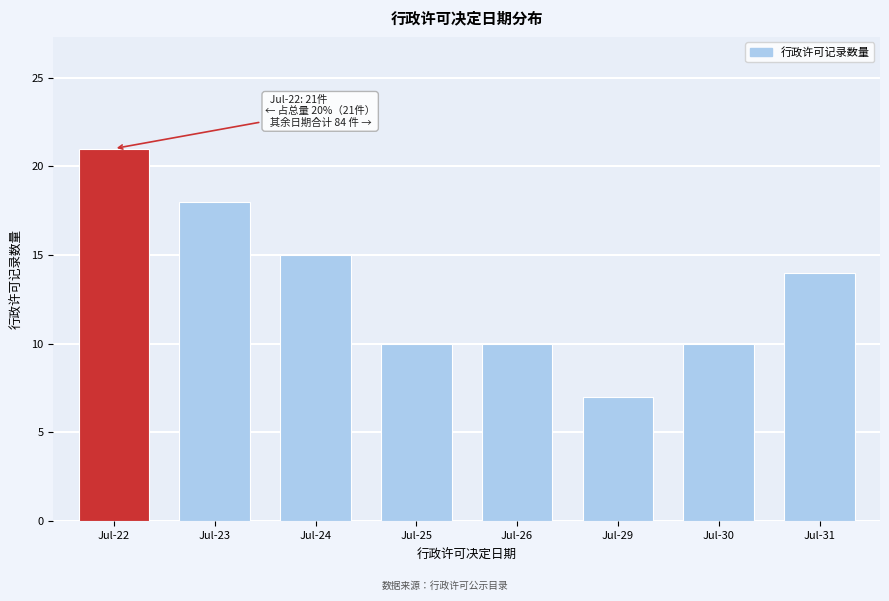

Reading left to right, what are all the values shown in this chart?

Jul-22=21	Jul-23=18	Jul-24=15	Jul-25=10	Jul-26=10	Jul-29=7	Jul-30=10	Jul-31=14